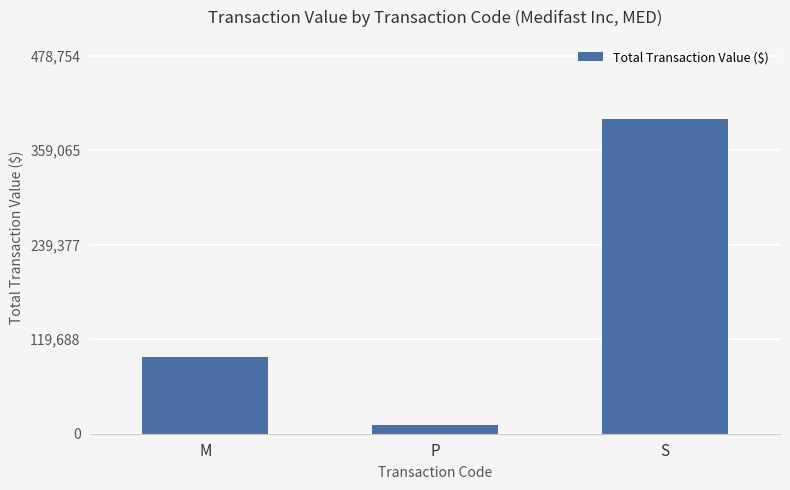

Count the values in the range 10575 to 398962.

3